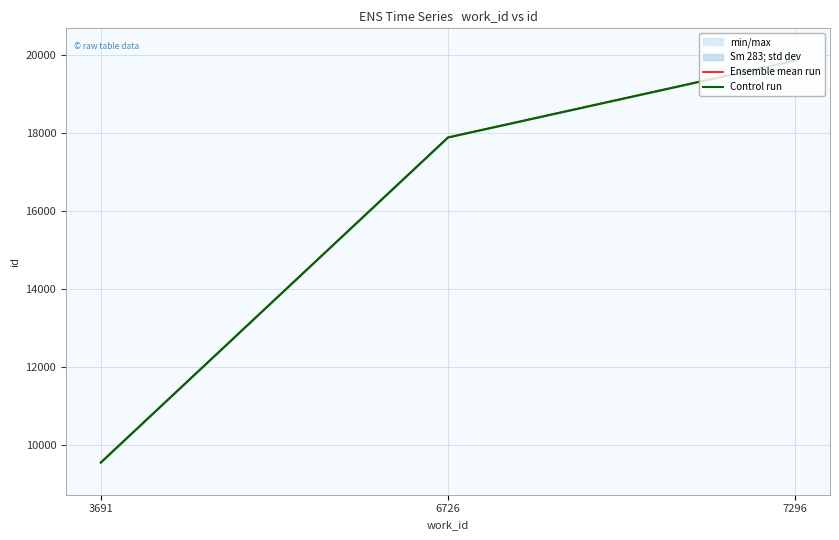

The Control run series shows 9556.0 at 3691. True or false?

True